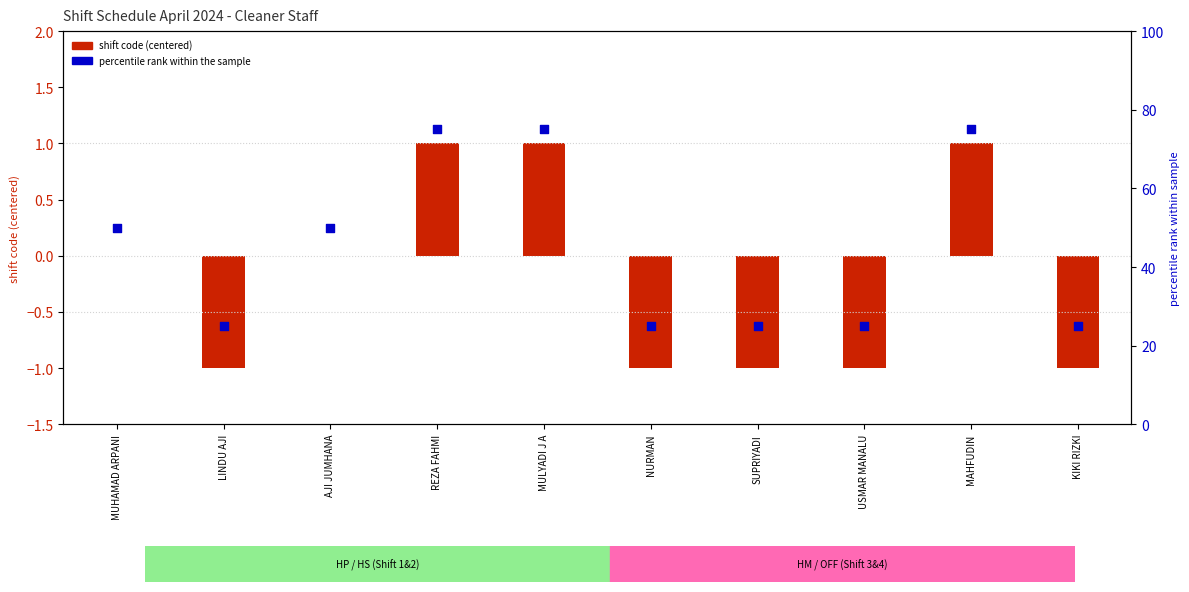

At which category is the sum across all series the highest?

REZA FAHMI